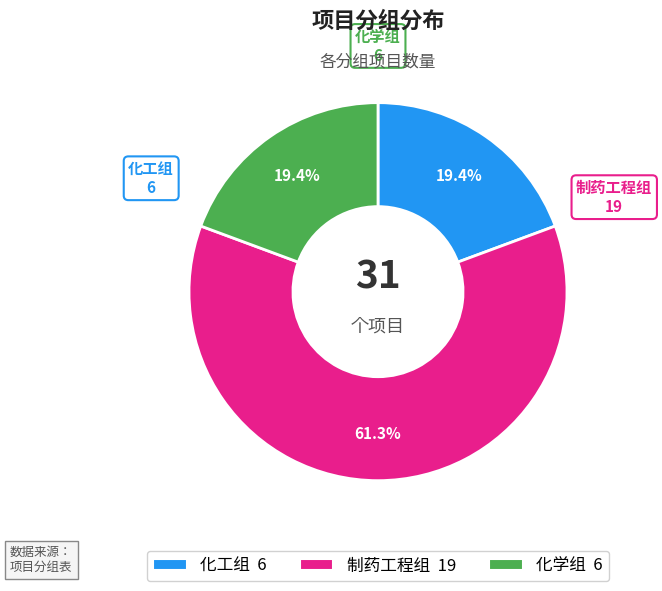

To the nearest percent, what is the average slice percentage?

33%